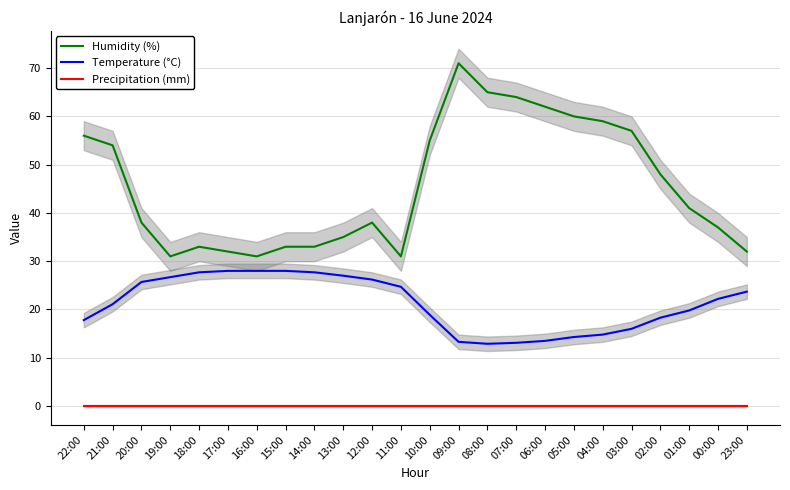

True or false: Humidity (%) and Precipitation (mm) intersect in this chart.

False